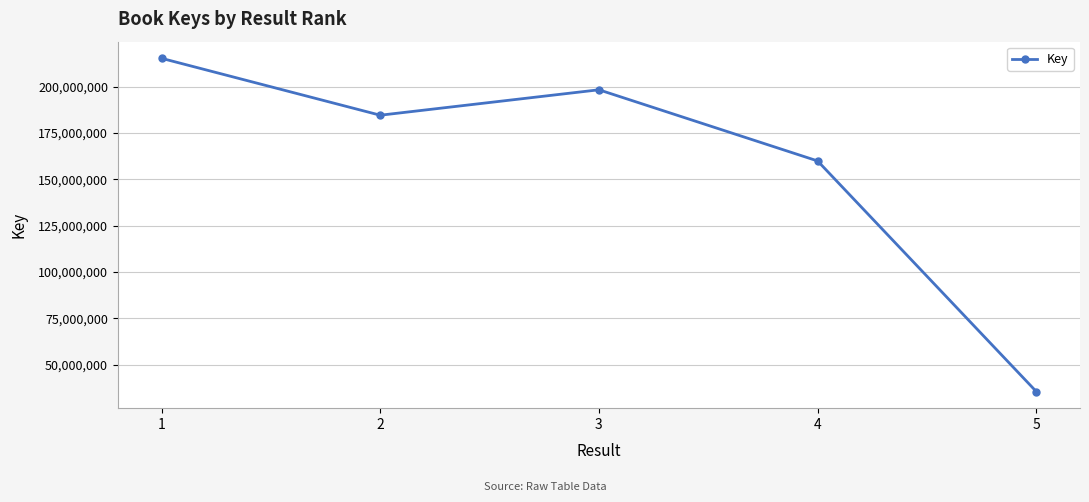

What is the ratio of the value at 5 to the value at 3?

0.2